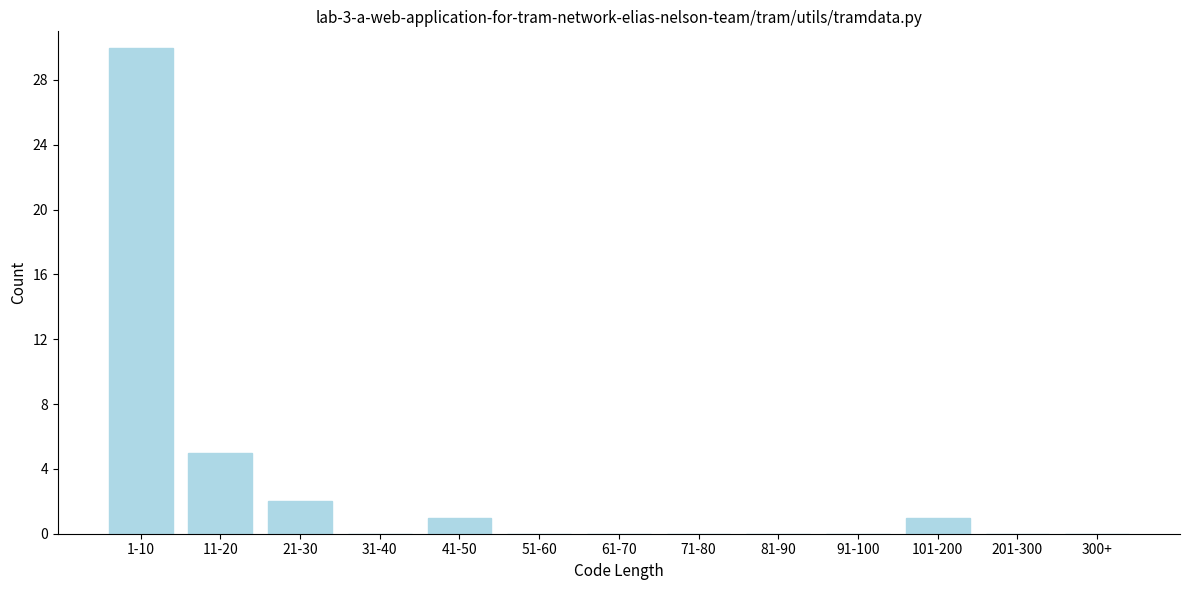

Reading right to left, extract all data points from this chart.

300+=0	201-300=0	101-200=1	91-100=0	81-90=0	71-80=0	61-70=0	51-60=0	41-50=1	31-40=0	21-30=2	11-20=5	1-10=30